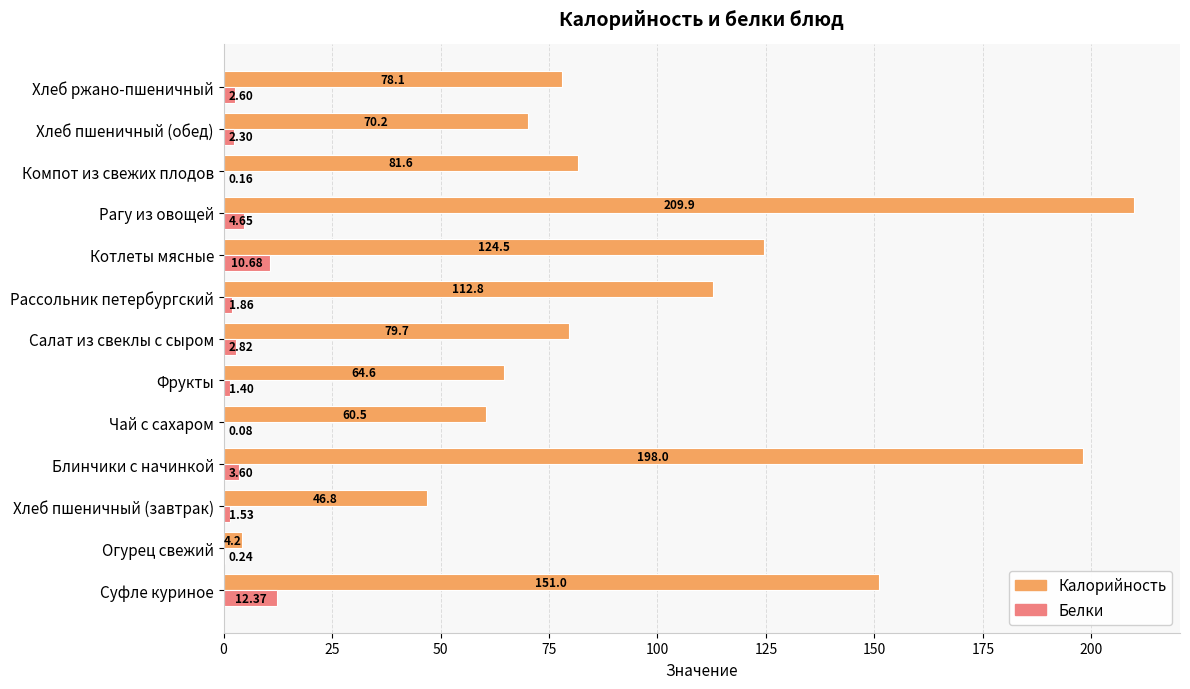

Which series has the largest total across all categories?

Калорийность